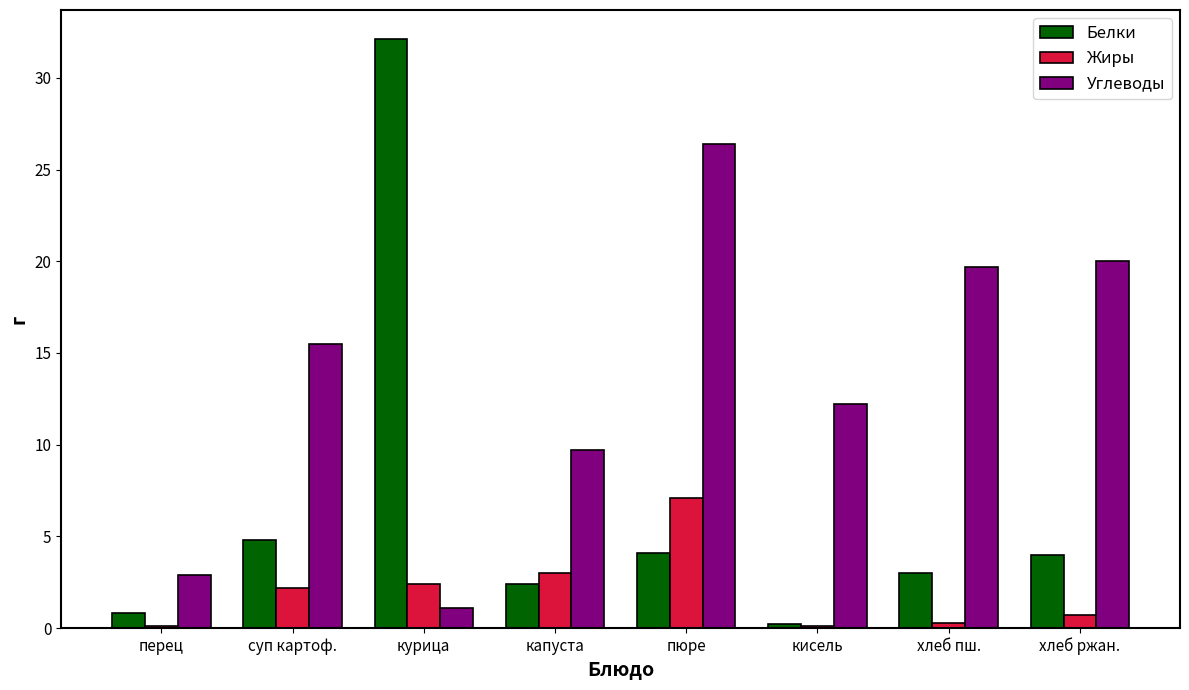

Is it true that Углеводы equals 4.0 at хлеб ржан.?

False